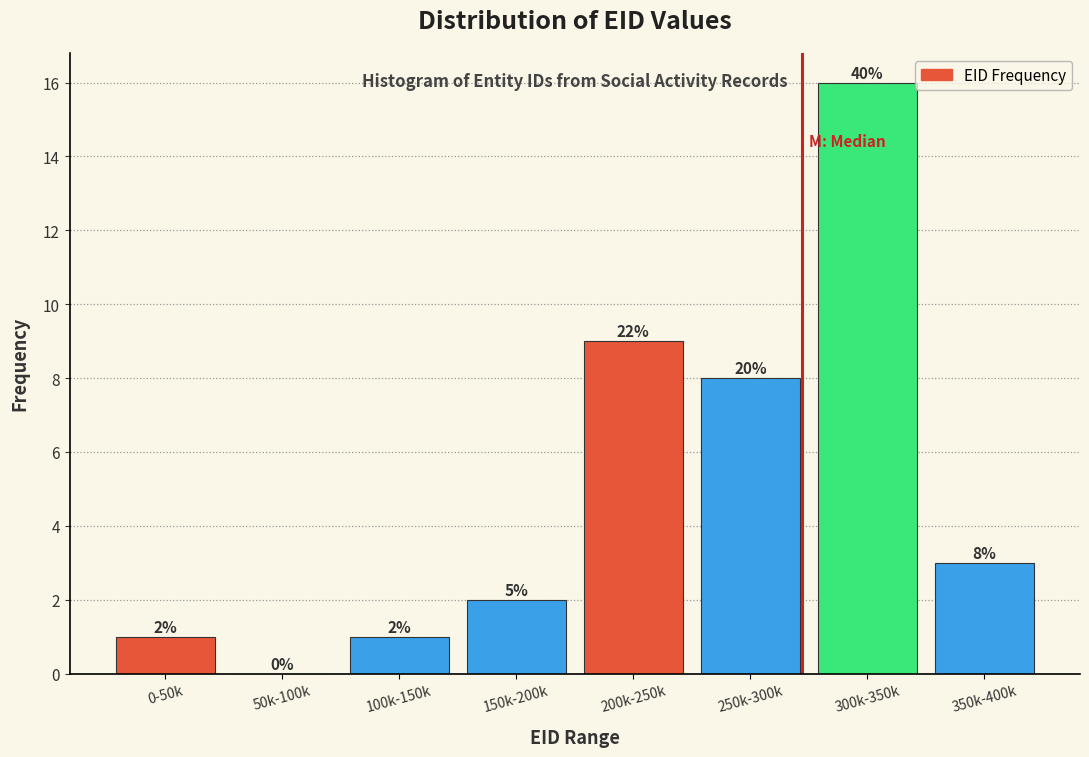

Reading right to left, list all the values displayed in this chart.

350k-400k=3	300k-350k=16	250k-300k=8	200k-250k=9	150k-200k=2	100k-150k=1	50k-100k=0	0-50k=1